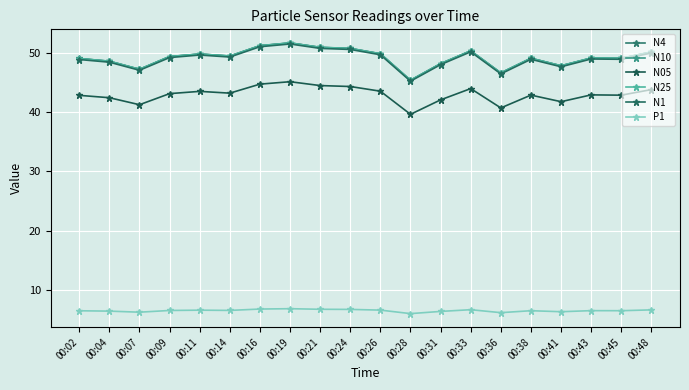

True or false: N25 and N4 cross at least once.

False